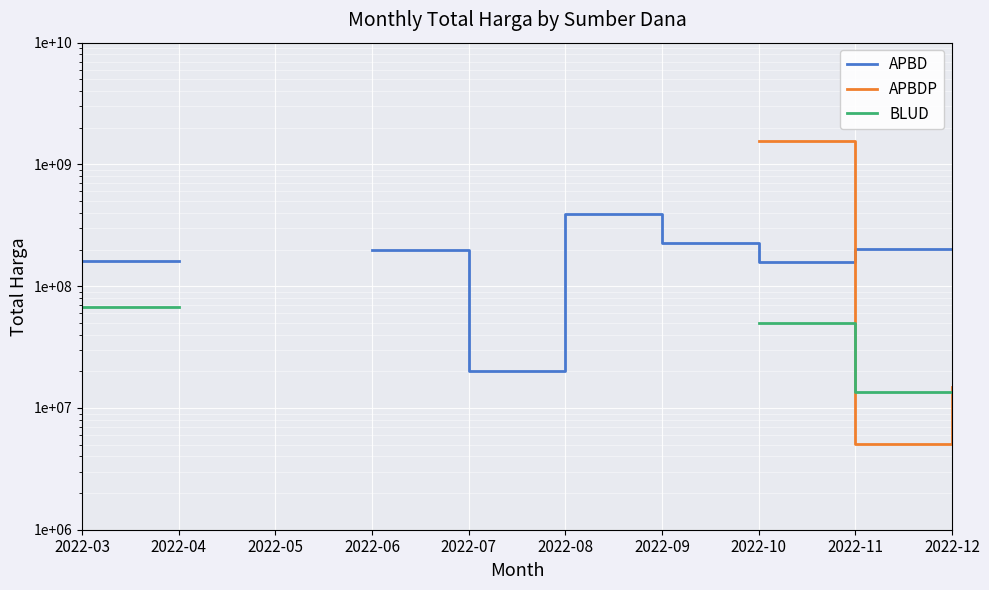

Where does the APBD series first go above 199200000?

2022-08